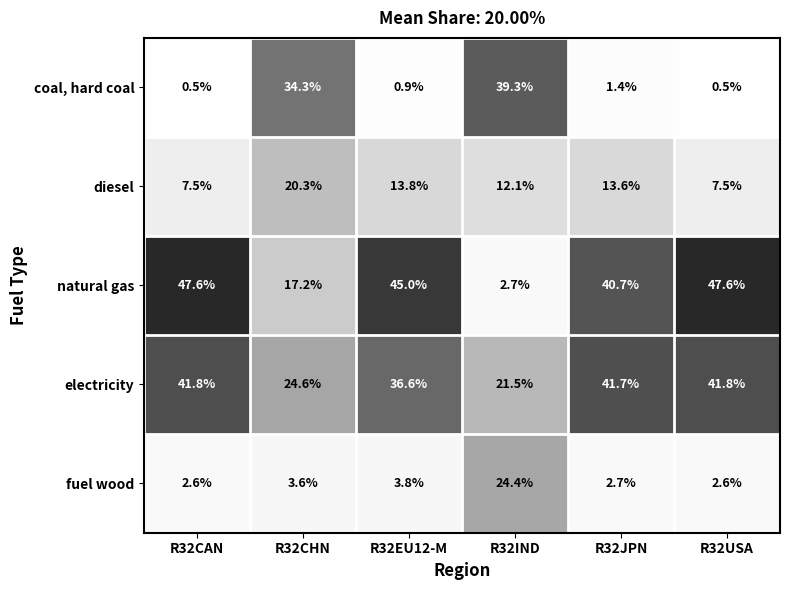

At how many categories does at least one series exceed 0?

6